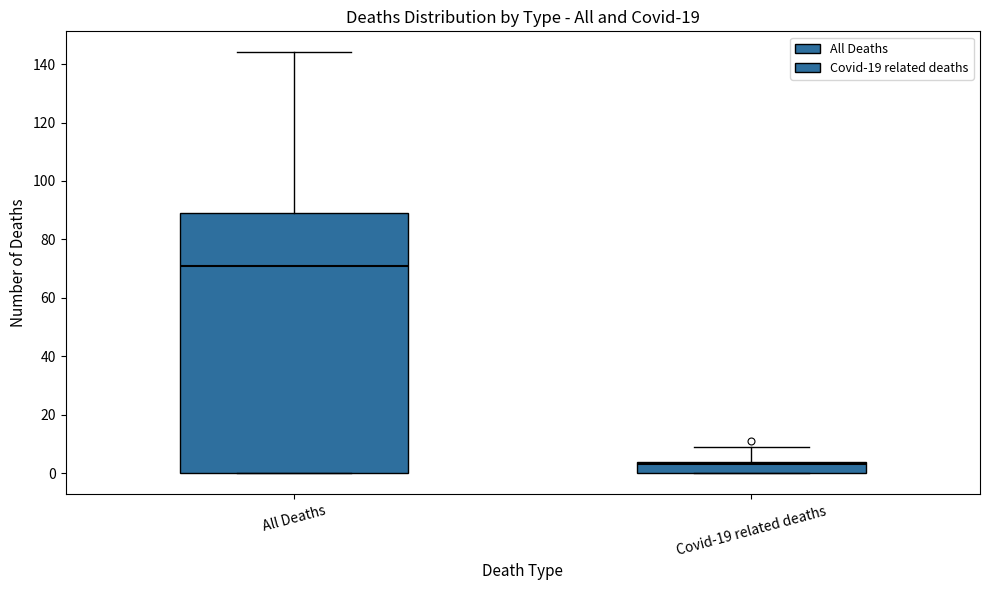

Reading left to right, transcribe this box plot: for each box, give where its median line is, the range the box spans, and where its two whiskers end, as read against the y-axis. The values are not printed on the chart, so give them approximately, as read against the axis.

All Deaths: median 72, box 0 to 90, whiskers 0 to 144
Covid-19 related deaths: median 4 (just below the box's upper edge), box 0 to 4, whiskers 0 to 10